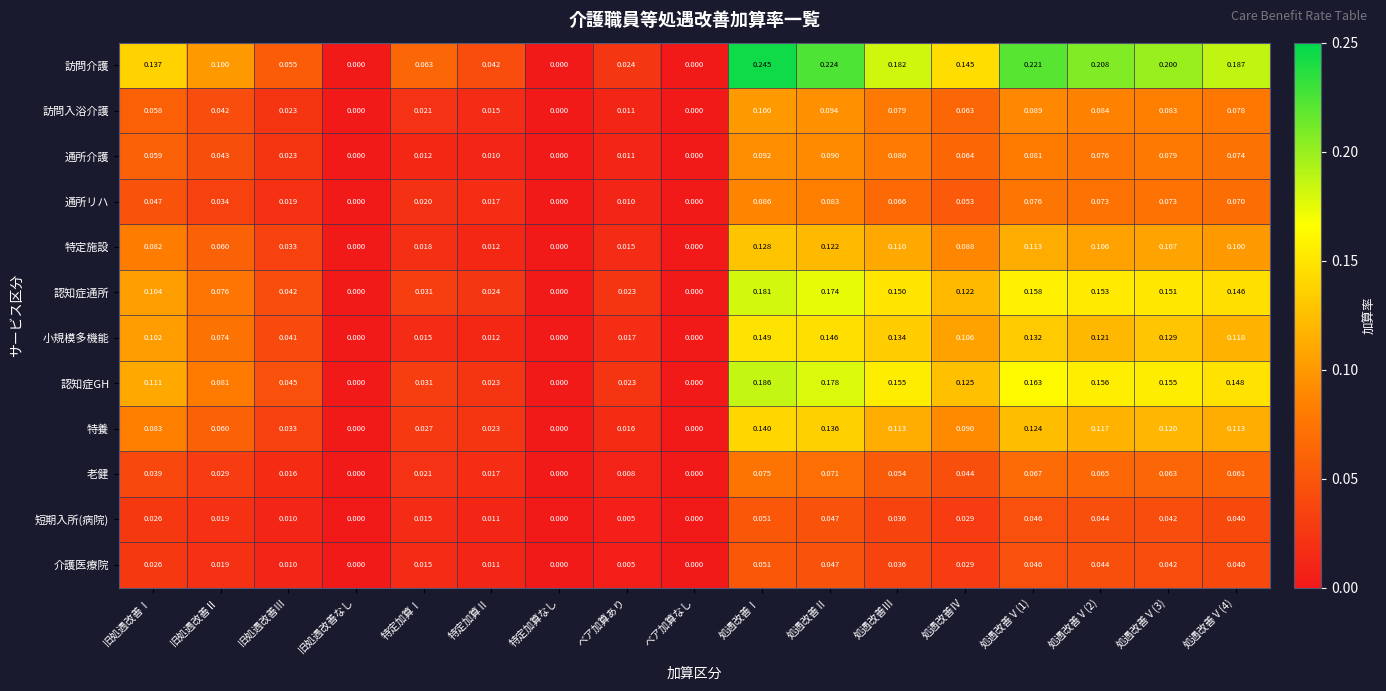

Which label corresponds to the largest value in the chart?

処遇改善Ⅰ